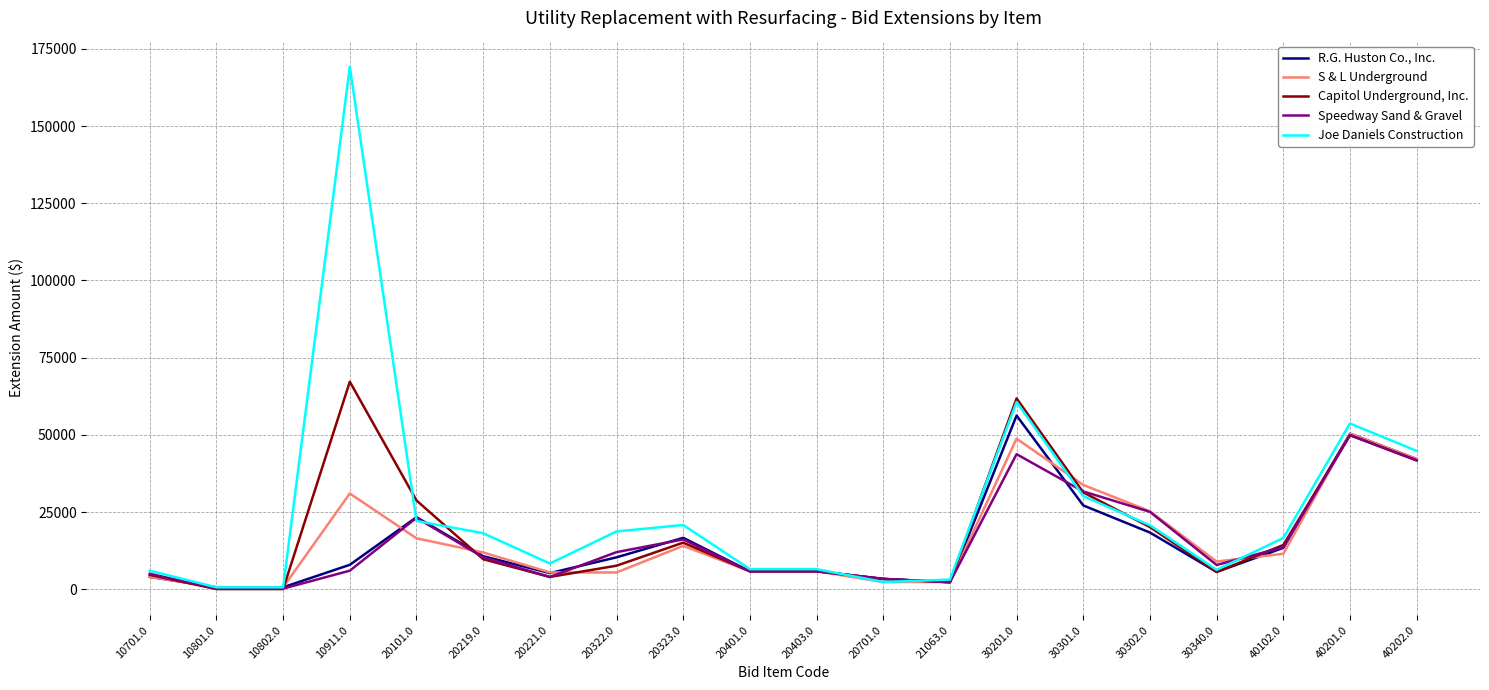

Which series has the largest range (max minus min)?

Joe Daniels Construction